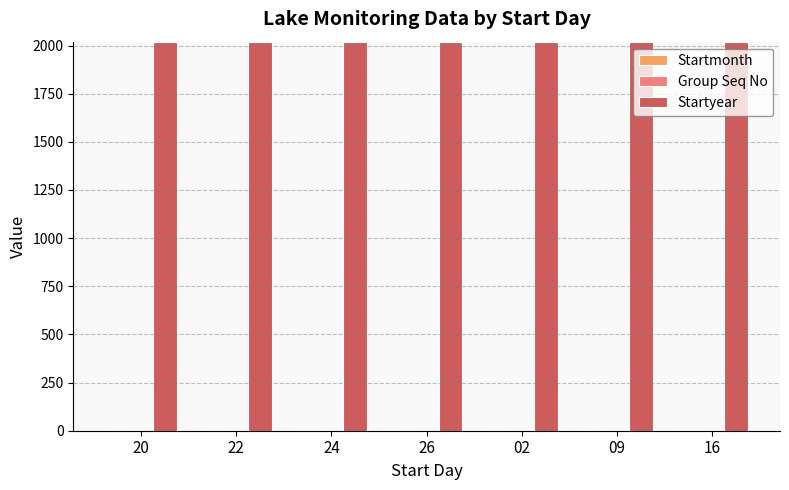

Which series has the largest total across all categories?

Startyear